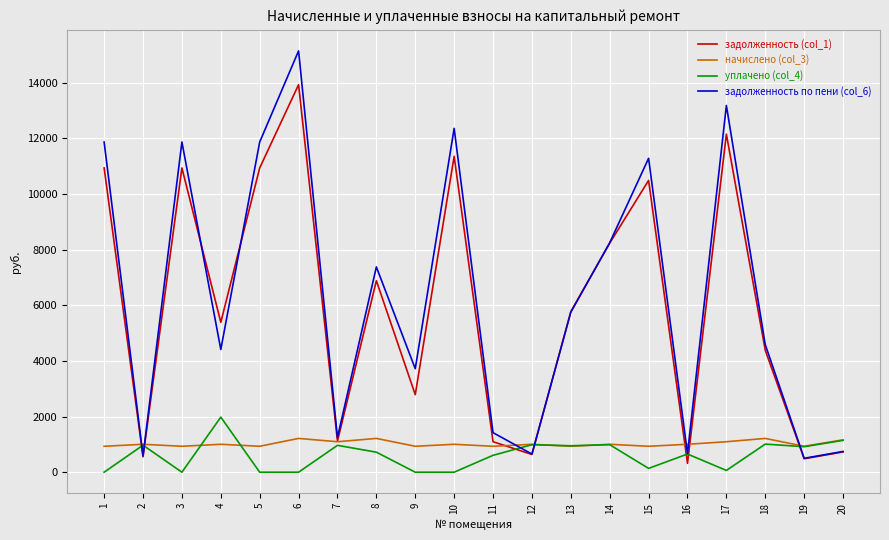

What is the difference between the highest and lowest values at 4?

4384.8